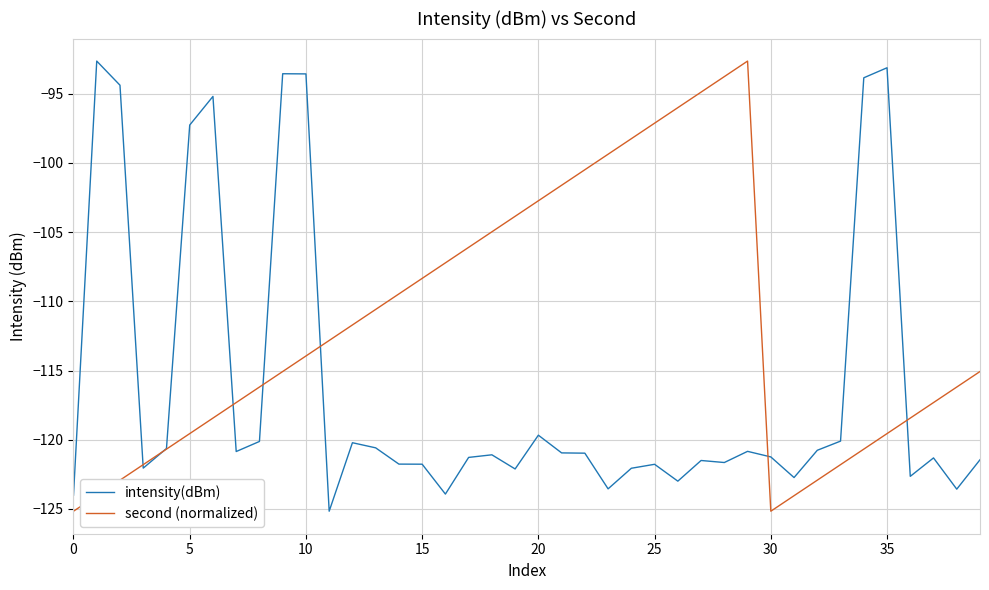

What is the smallest value displayed?

-125.2